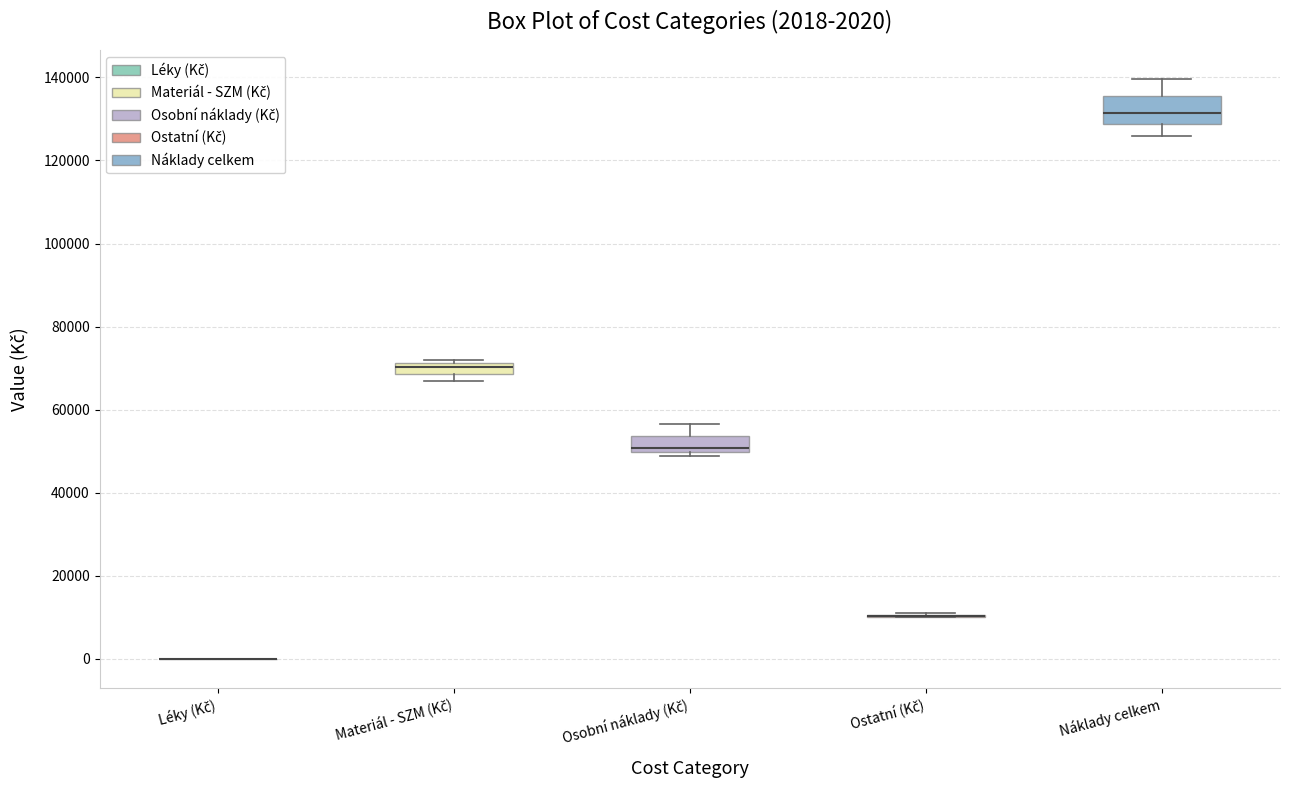

Which box is the tallest, from its lower edge to its upper edge?

Náklady celkem